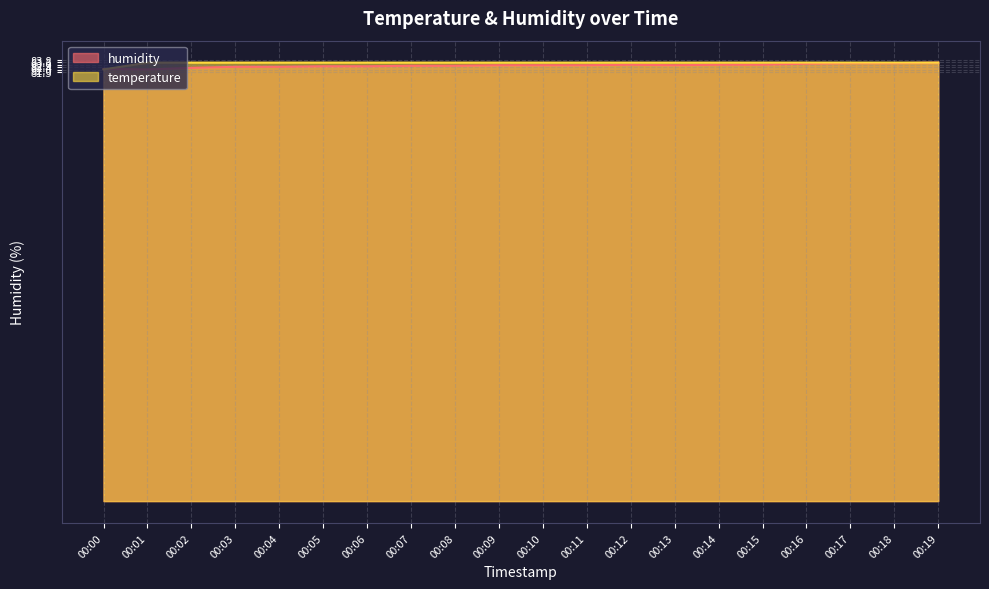

True or false: humidity has more than 2 interior local peaks.

False